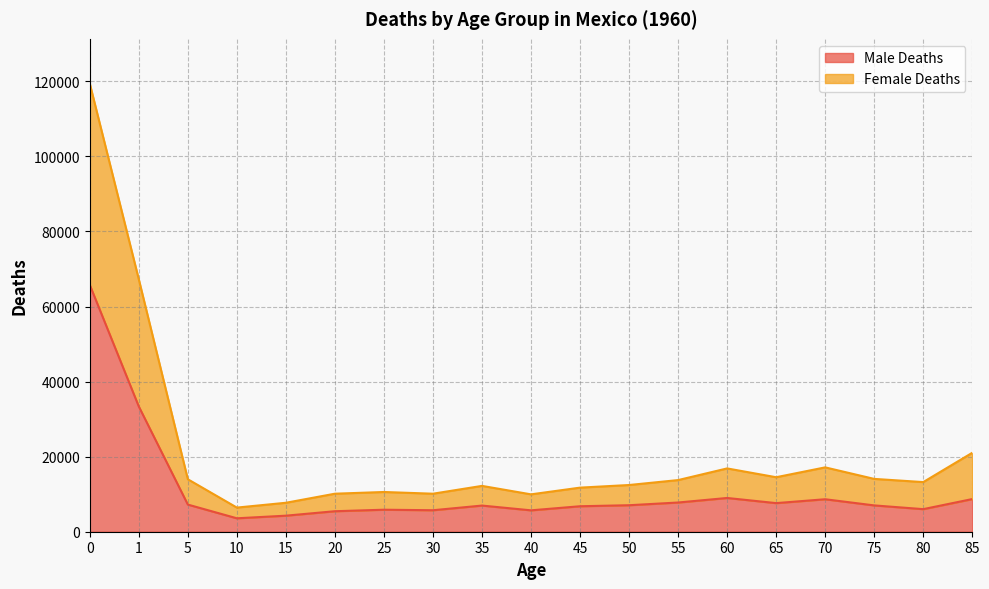

At how many categories does at least one series exceed 115219?

1